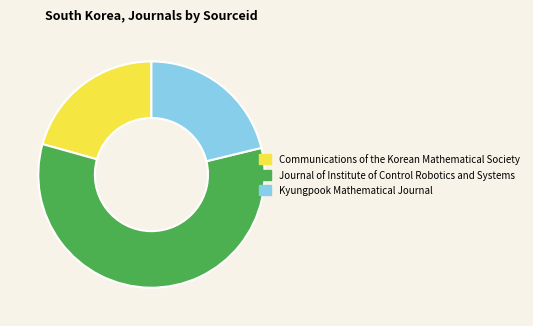

Which slice is the largest?

Journal of Institute of Control Robotics and Systems